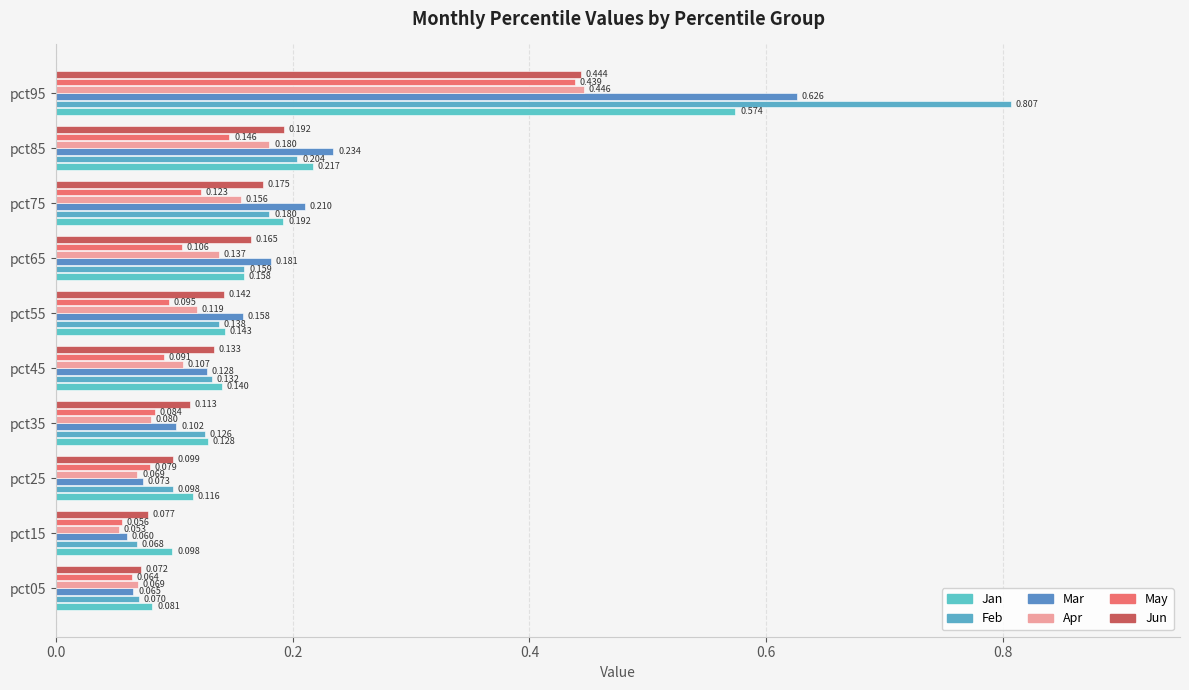

Reading left to right, transcribe all the data shown in this chart.

Jan: 0.1	0.1	0.1	0.1	0.1	0.1	0.2	0.2	0.2	0.6
Feb: 0.1	0.1	0.1	0.1	0.1	0.1	0.2	0.2	0.2	0.8
Mar: 0.1	0.1	0.1	0.1	0.1	0.2	0.2	0.2	0.2	0.6
Apr: 0.1	0.1	0.1	0.1	0.1	0.1	0.1	0.2	0.2	0.4
May: 0.1	0.1	0.1	0.1	0.1	0.1	0.1	0.1	0.1	0.4
Jun: 0.1	0.1	0.1	0.1	0.1	0.1	0.2	0.2	0.2	0.4